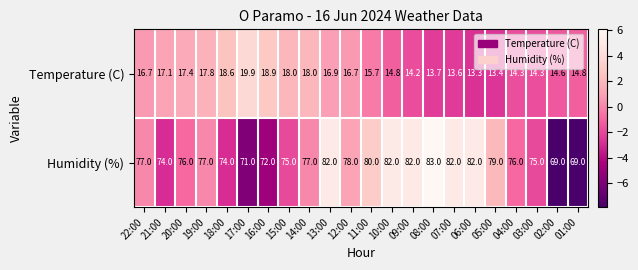

At 01:00, list the series in order from largest to smallest.

Humidity (%), Temperature (C)